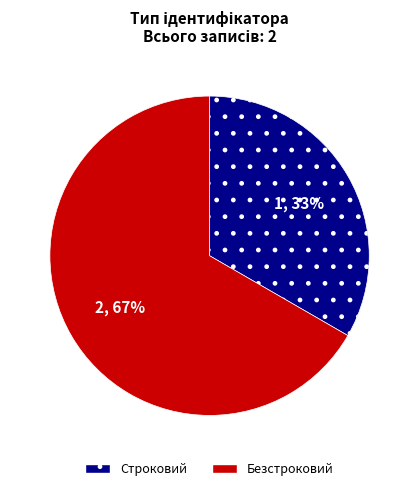

To the nearest percent, what is the average slice percentage?

50%